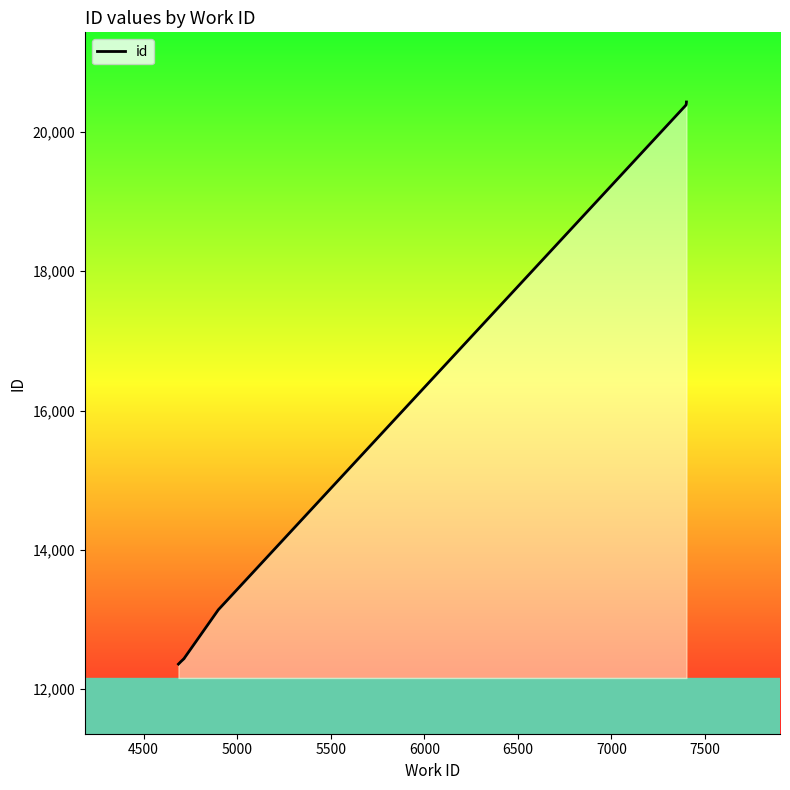

How many data points are above 20387?

4